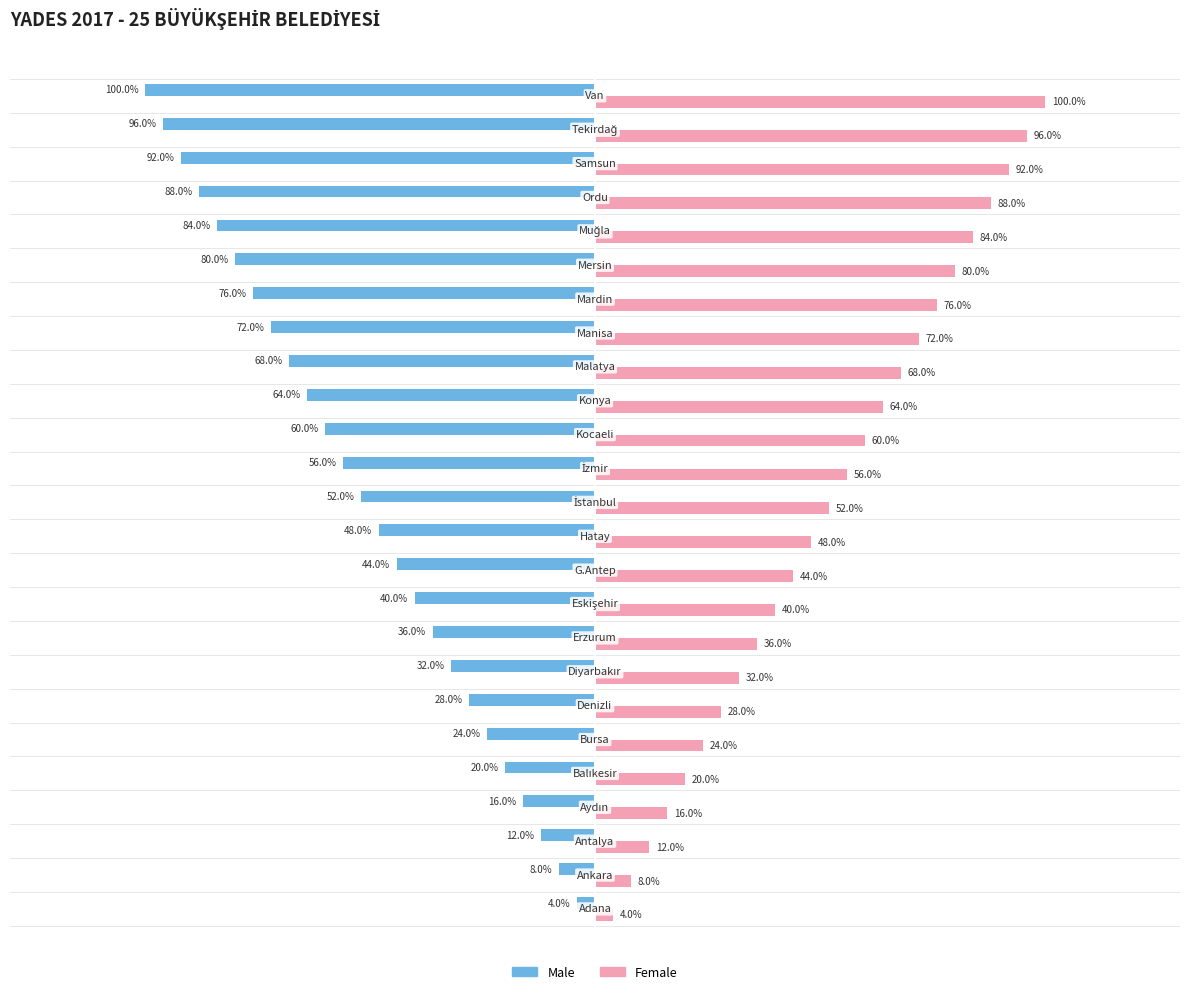

List the series in order of their overall mean, lowest first.

Male, Female